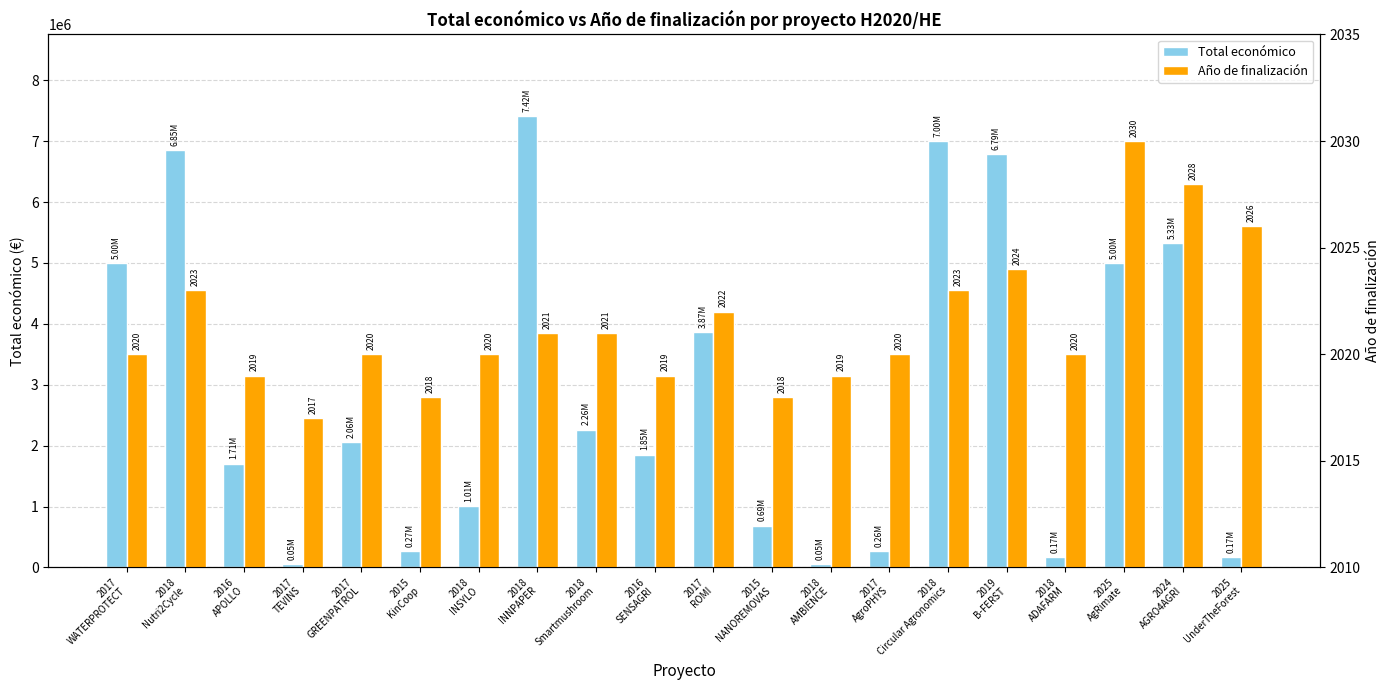

Does the chart contain stacked bars?

No